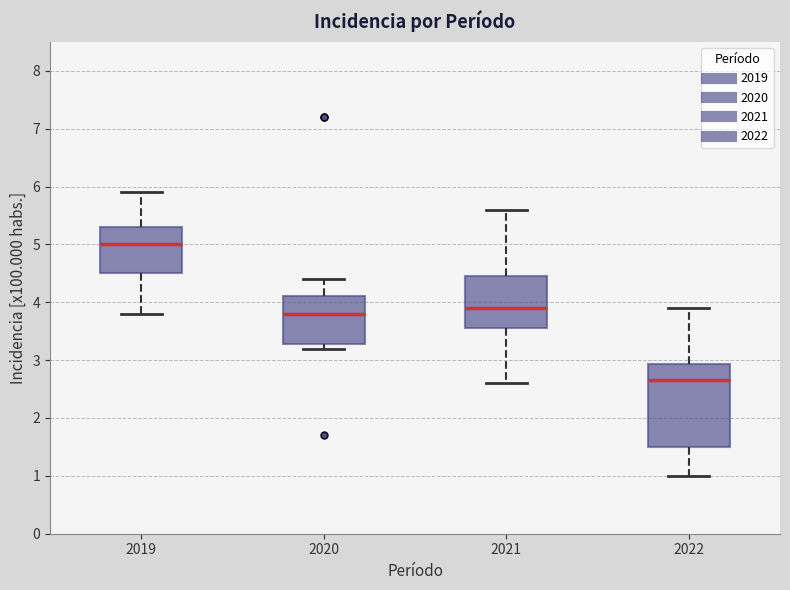

Where does the lower whisker of the box at x = 2019 end on the y-axis? The values are not printed on the chart, so give them approximately, as read against the axis.

3.8